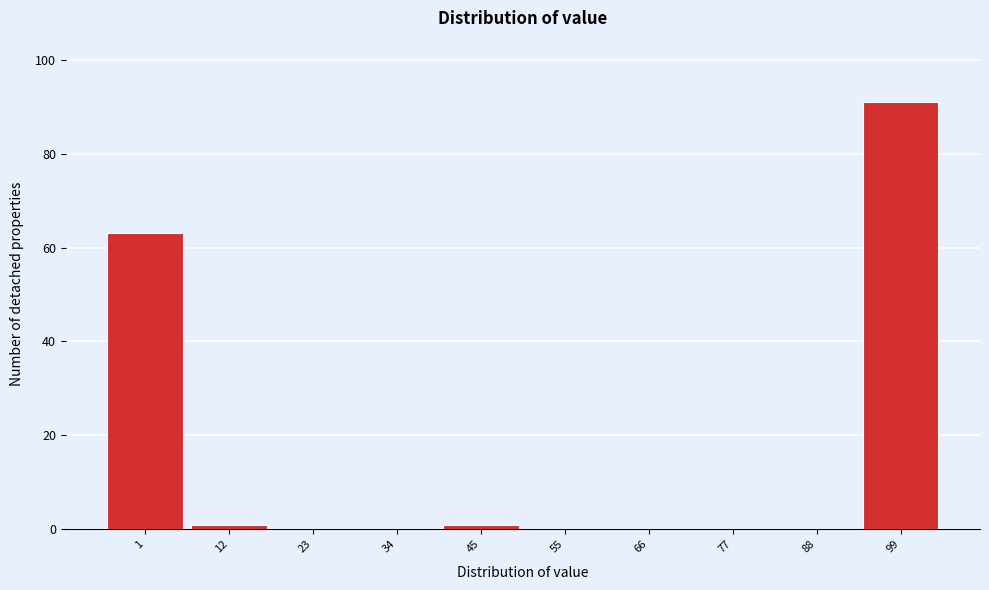

Reading left to right, list all the values displayed in this chart.

1=63	12=1	23=0	34=0	45=1	55=0	66=0	77=0	88=0	99=91